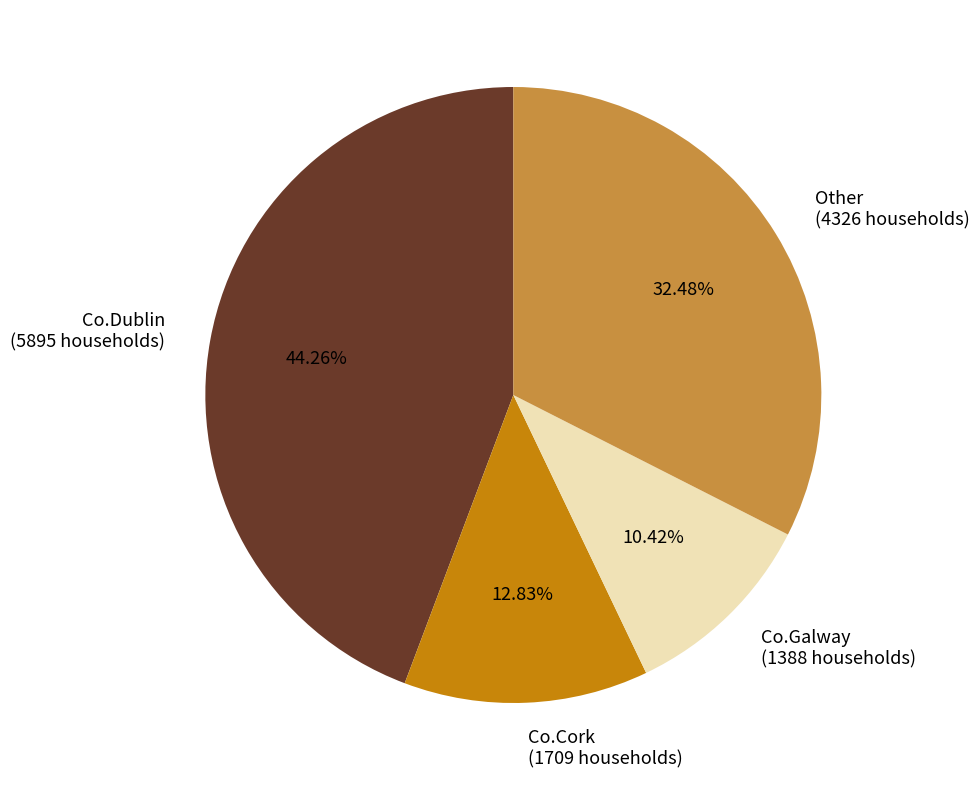

What is the smallest slice in the pie chart?

Co.Galway (1388 households)